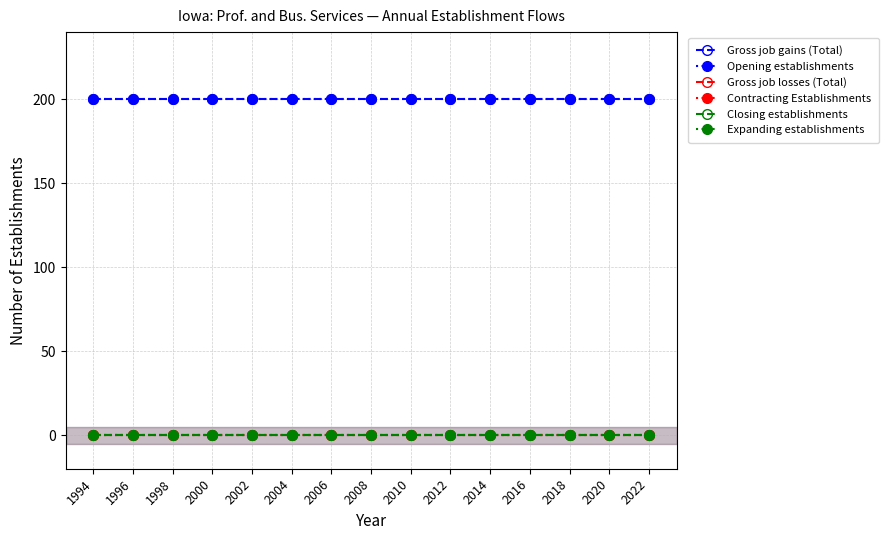

Does the chart have visible grid lines?

Yes